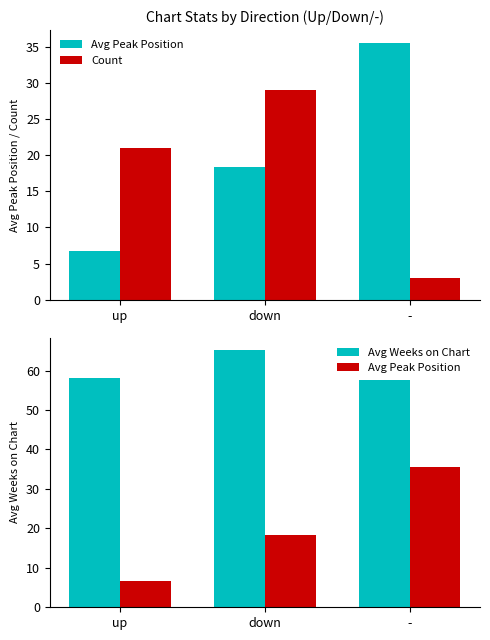

Are the bars horizontal?

No